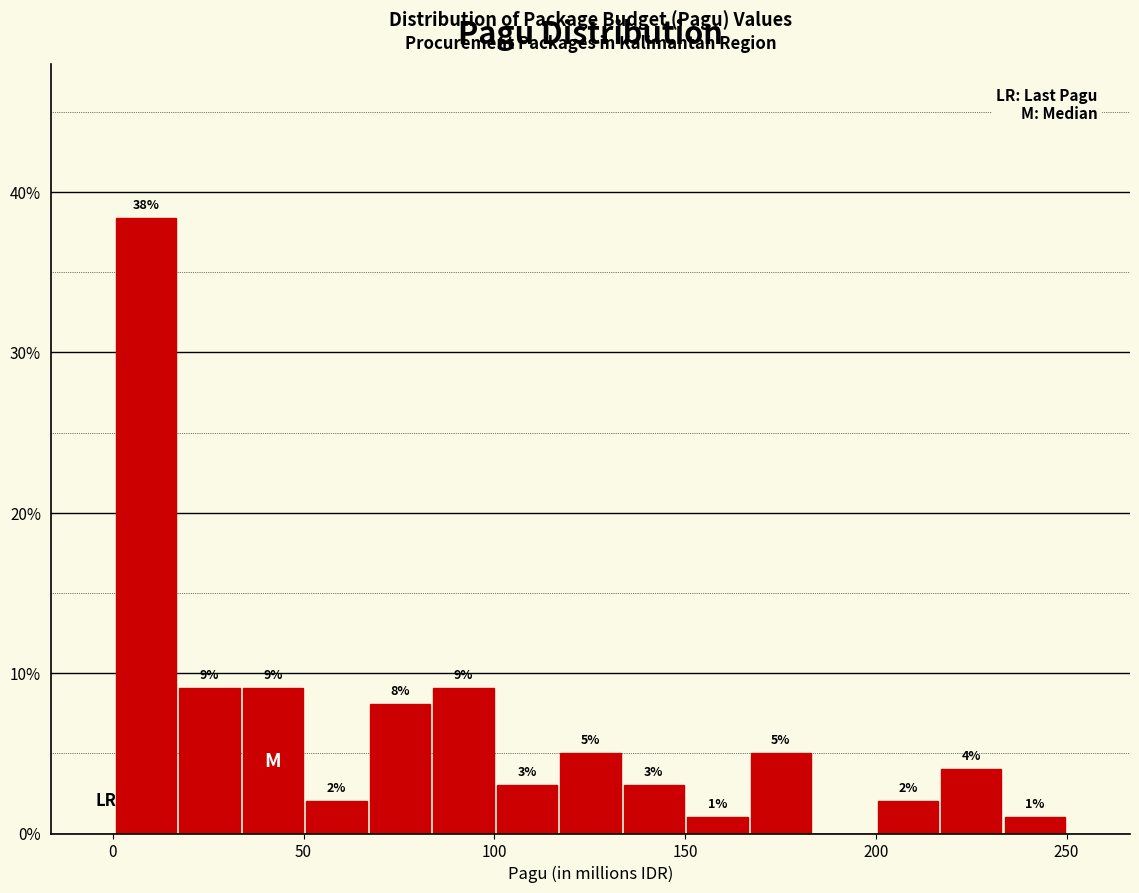

Read against the x-axis, roughly where is the centre of the tallest bar?

10